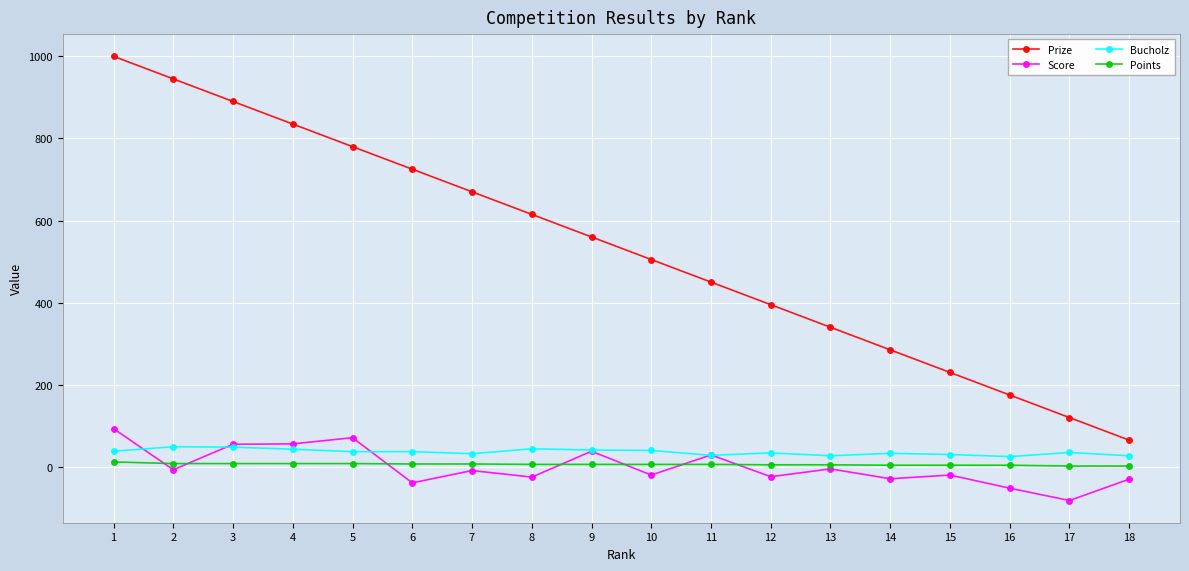

True or false: Prize has more than 2 points higher than both neighbors.

False